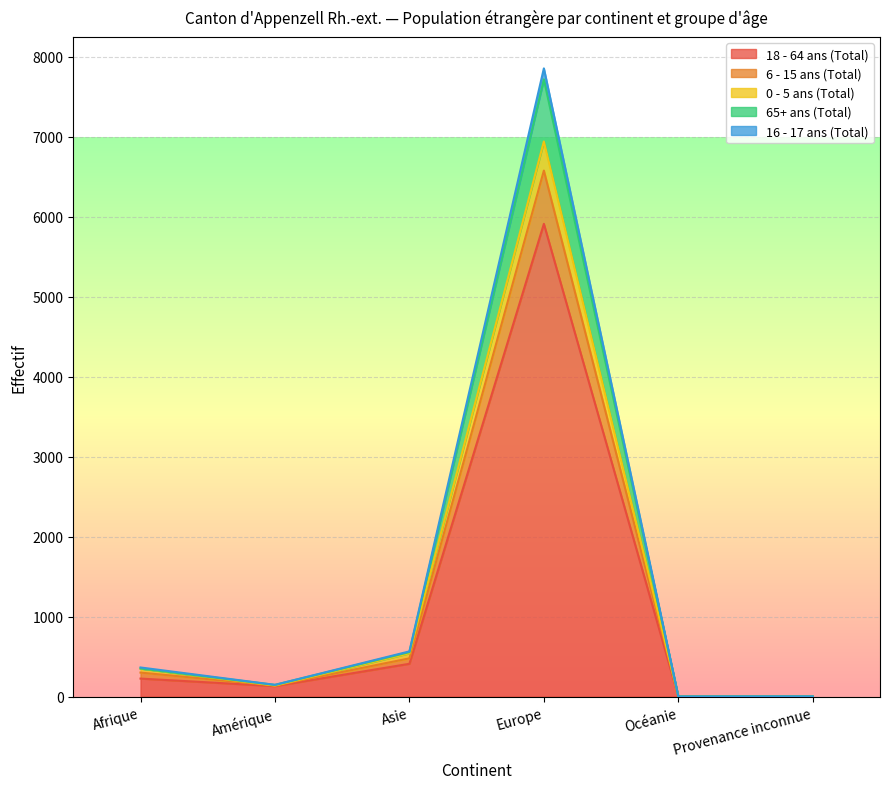

At which category is the sum across all series the highest?

Europe